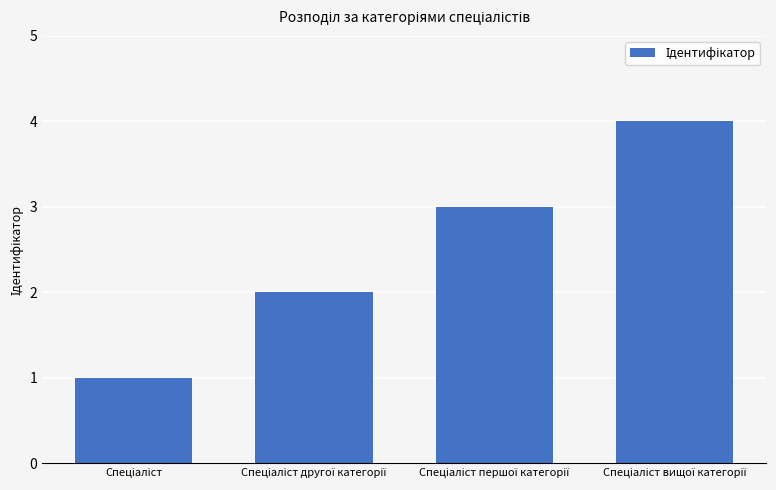

Reading right to left, transcribe all the data shown in this chart.

4	3	2	1